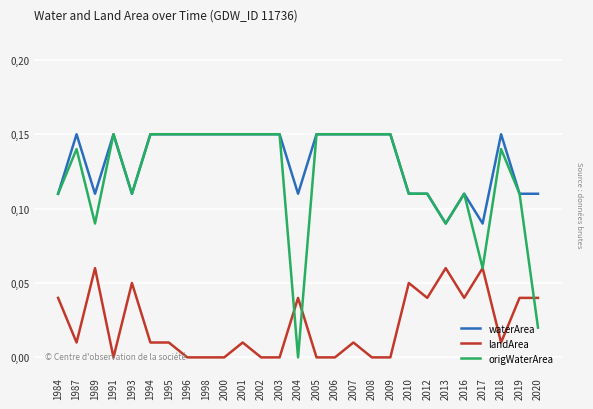

The value of landArea at 1987 is 0.0. True or false?

False